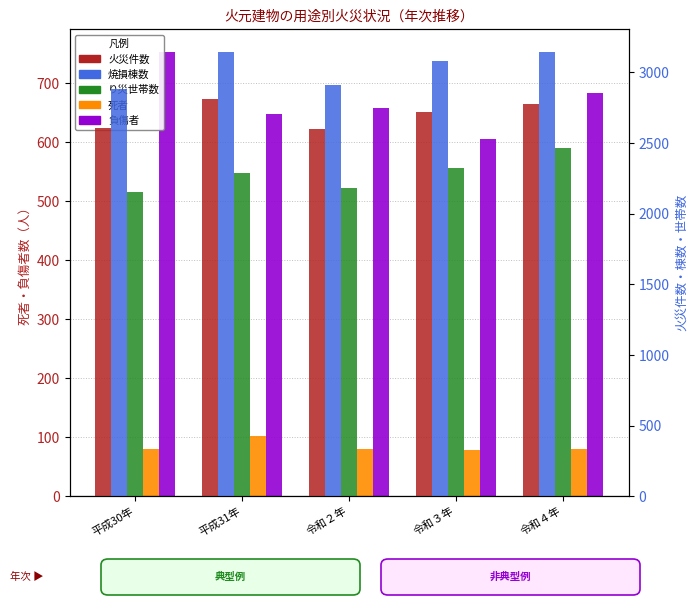

What is the difference between the maximum and second lowest values in the 火災件数 series?

202